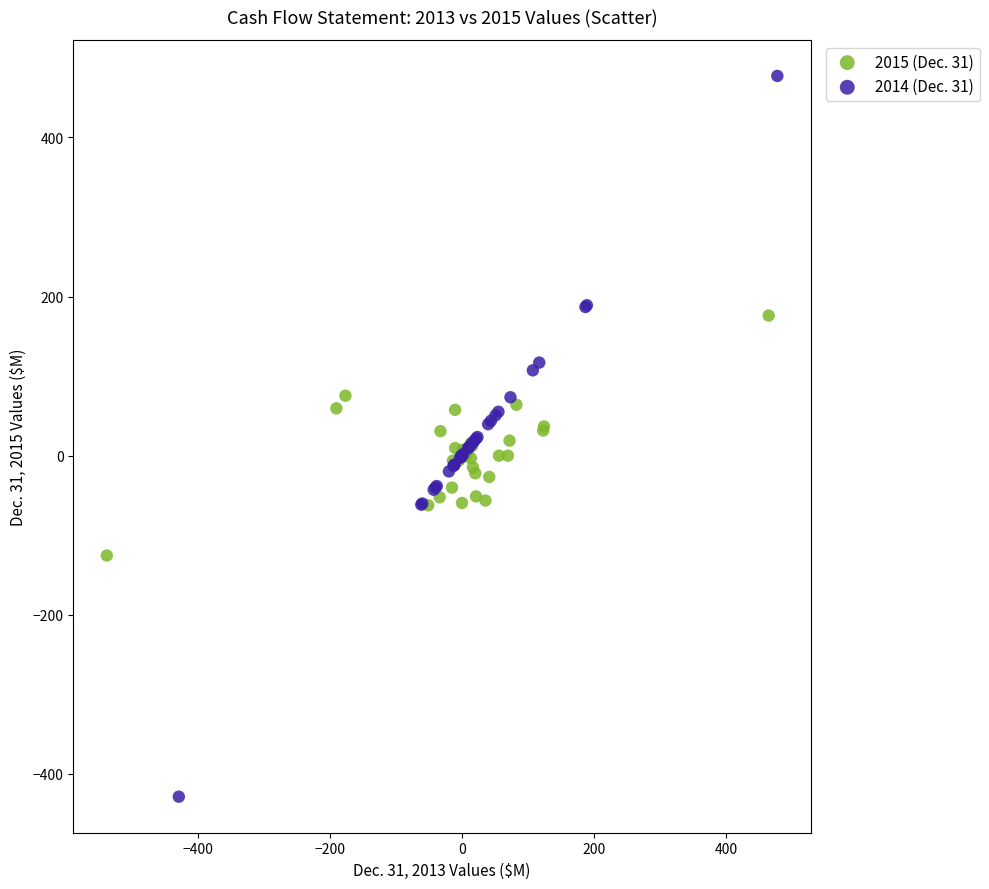

Which series reaches the maximum Y coordinate?

2014 (Dec. 31)